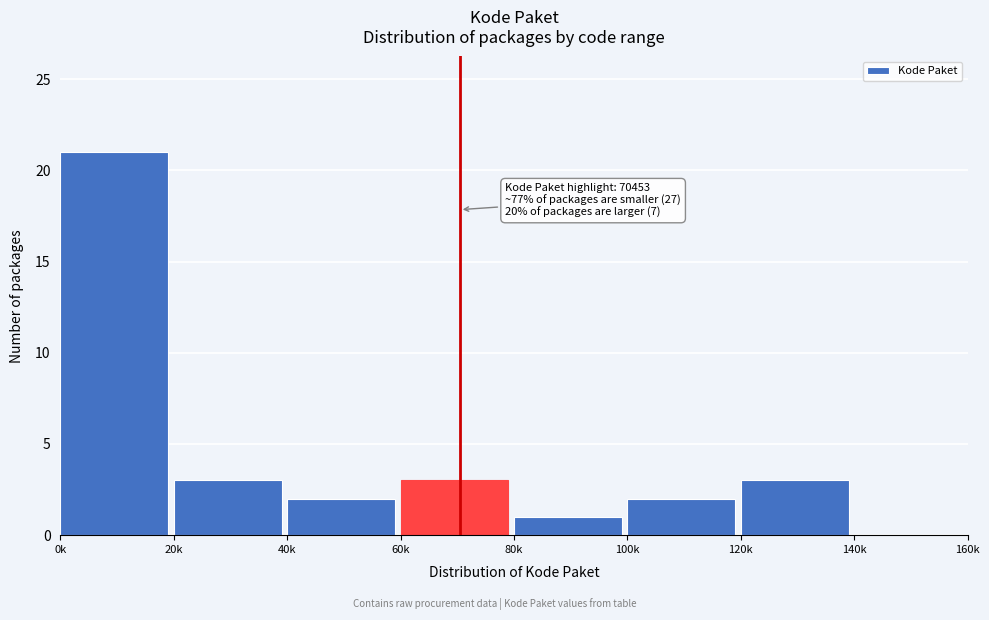

Reading left to right, list all the values displayed in this chart.

0k=21	20k=3	40k=2	60k=3	80k=1	100k=2	120k=3	140k=0